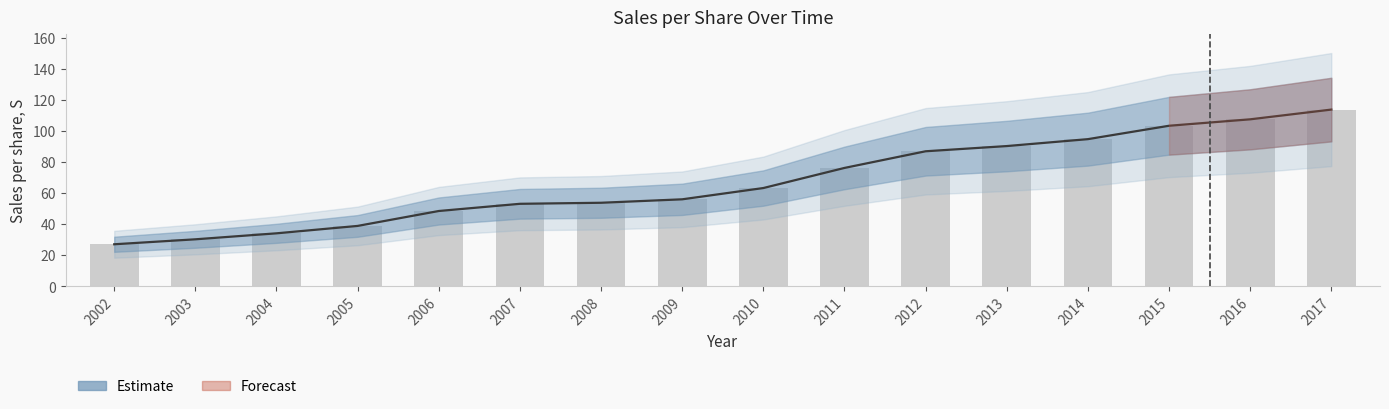

What is the maximum value shown in the chart?

113.7